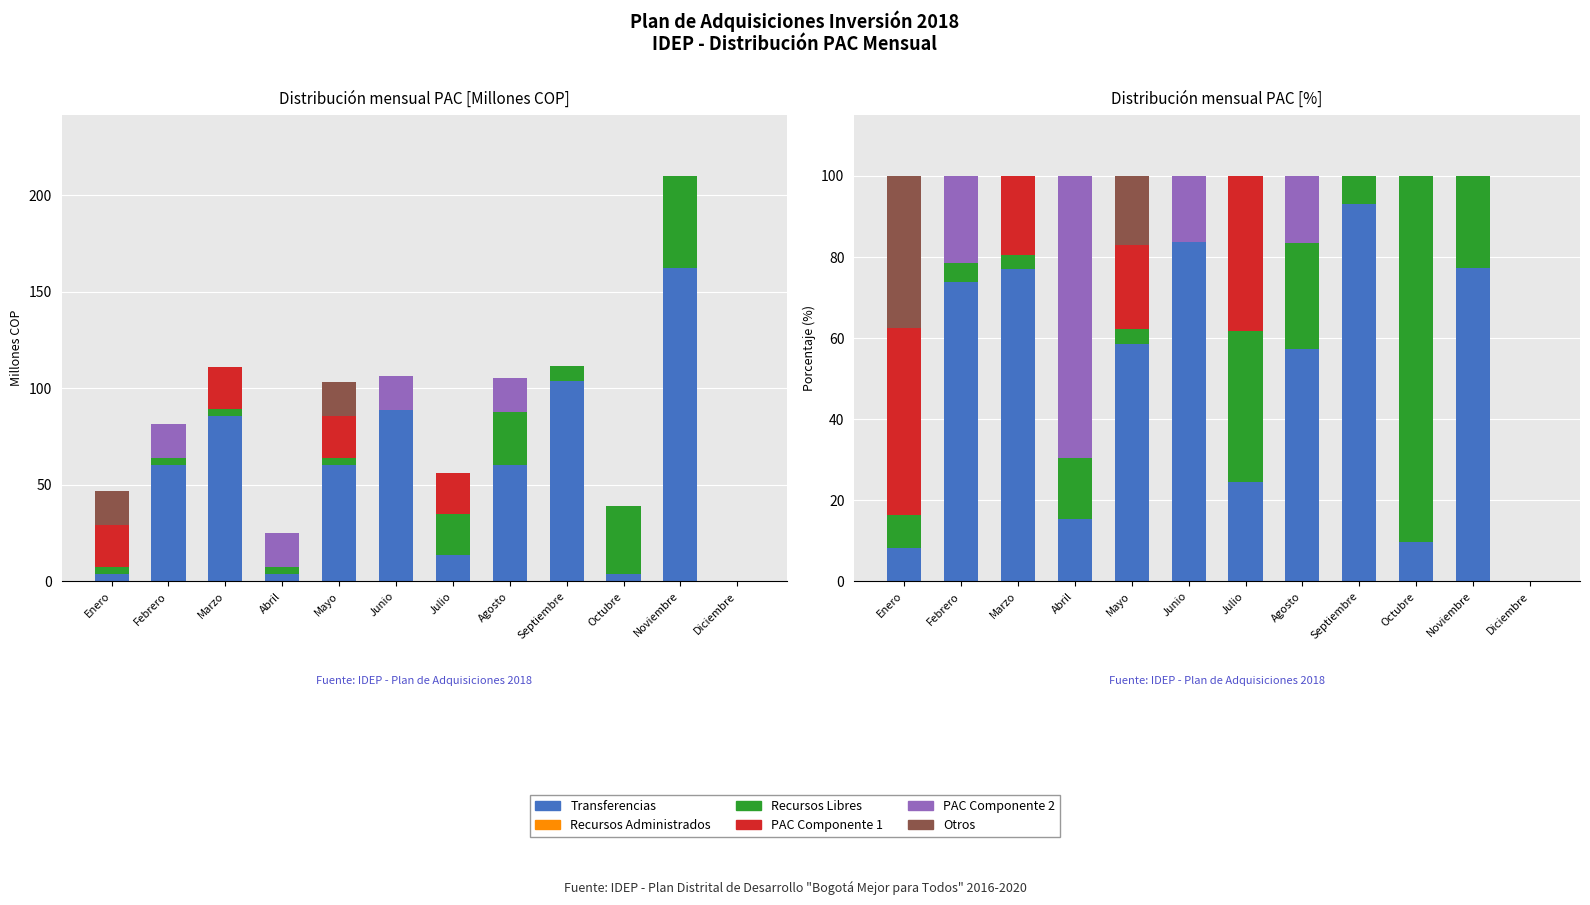

The PAC Componente 2 series shows 69.4 at Abril. True or false?

True